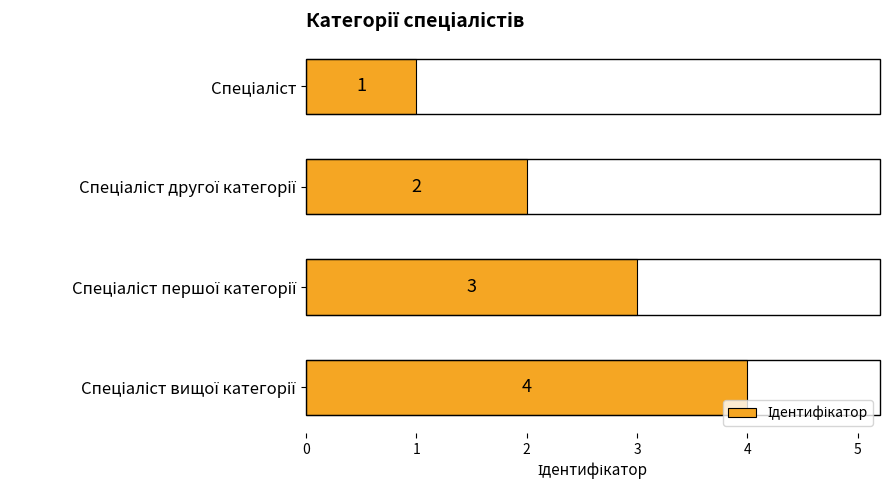

What is the value of the 2nd bar from the top?

2